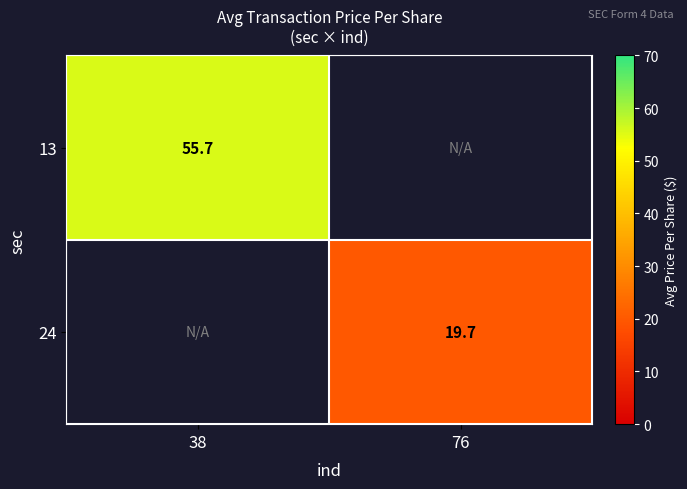

Is the value of 24 at 76 greater than the value of 13 at 38?

No